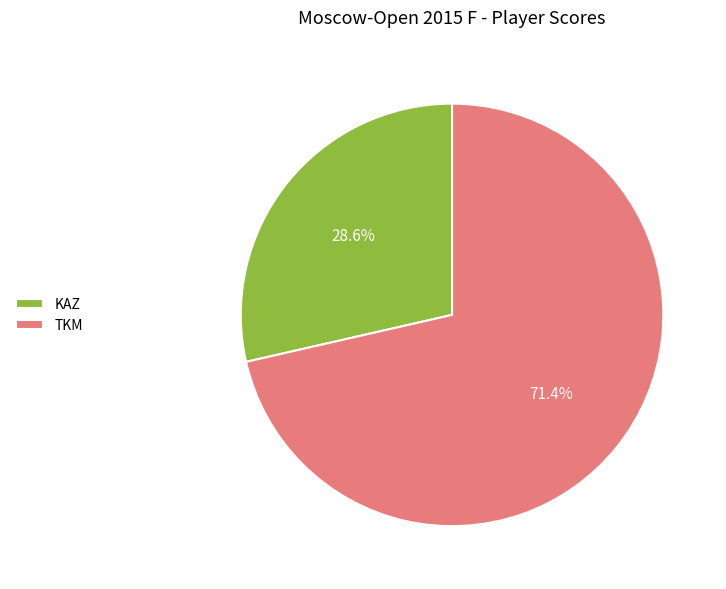

Which slice is the smallest?

KAZ